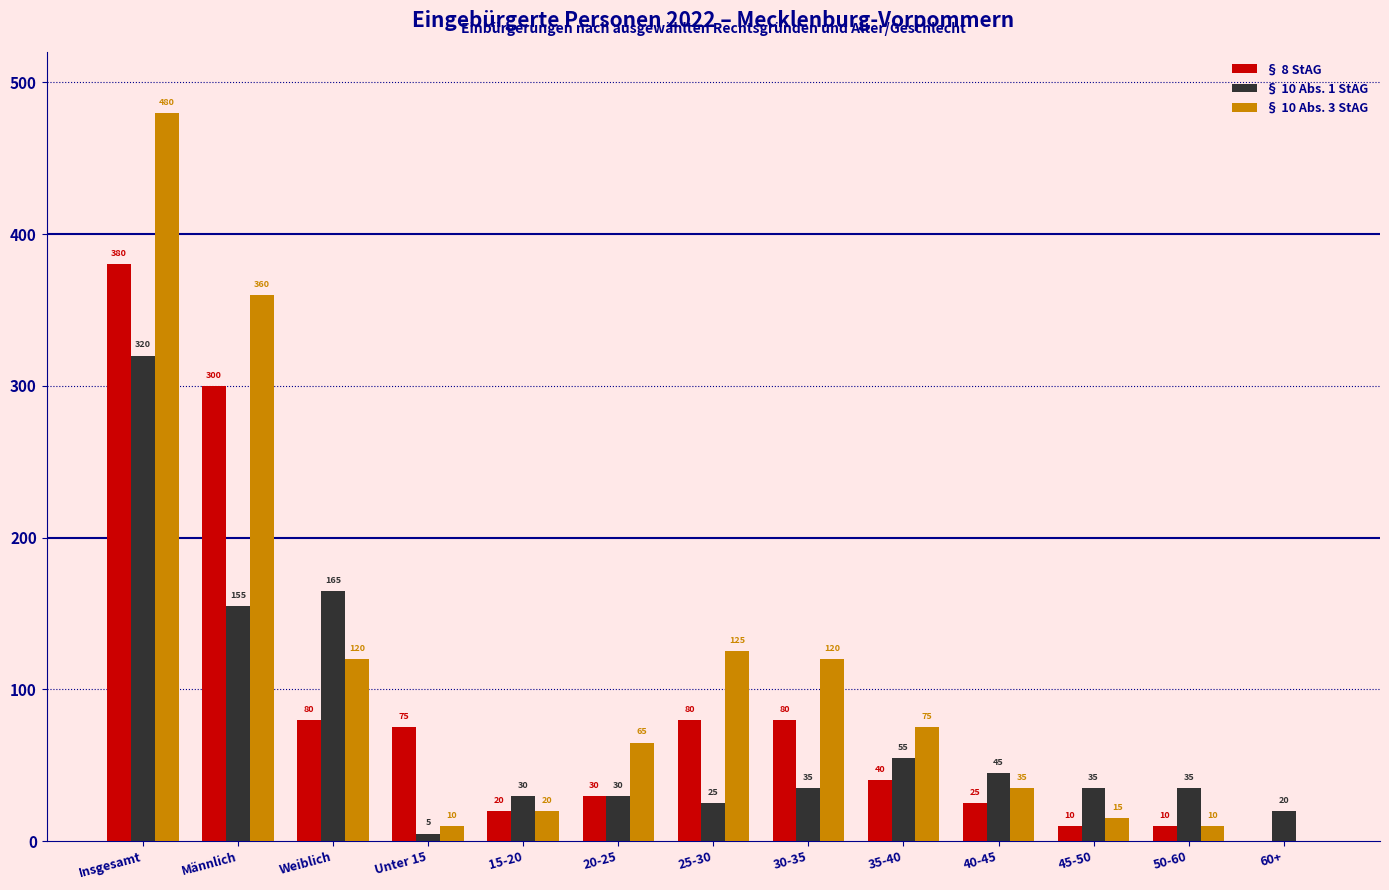

At which category is the sum across all series the highest?

Insgesamt